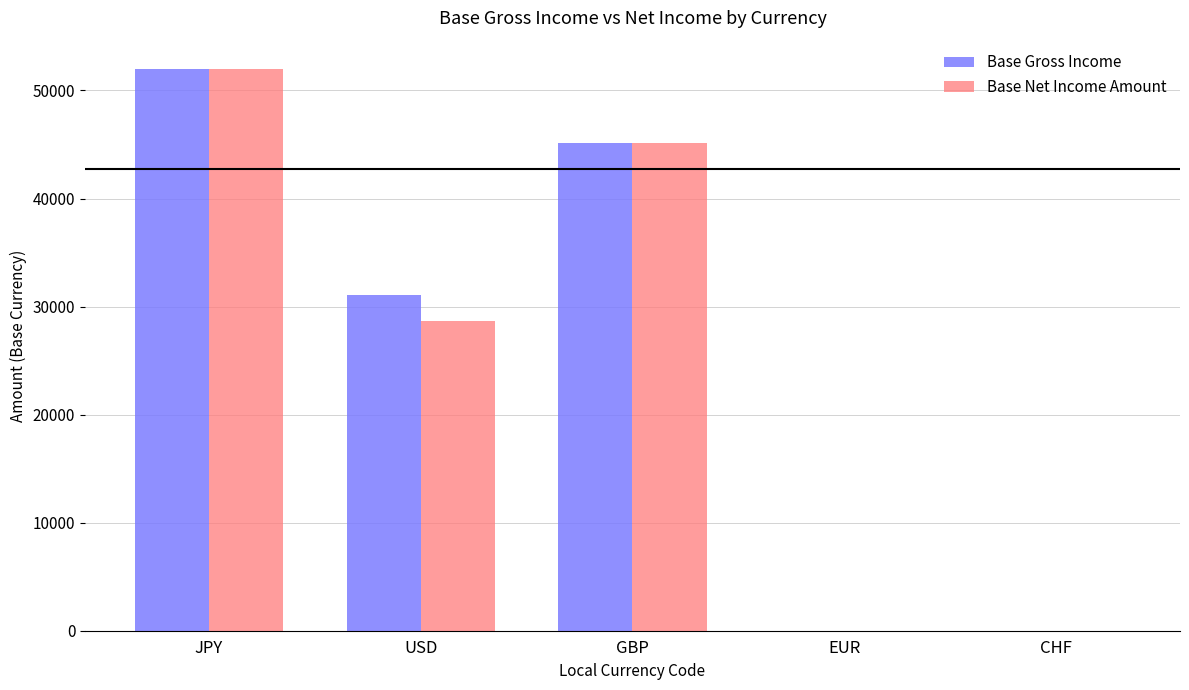

What is the spread (max minus min) of values at USD?

2436.7